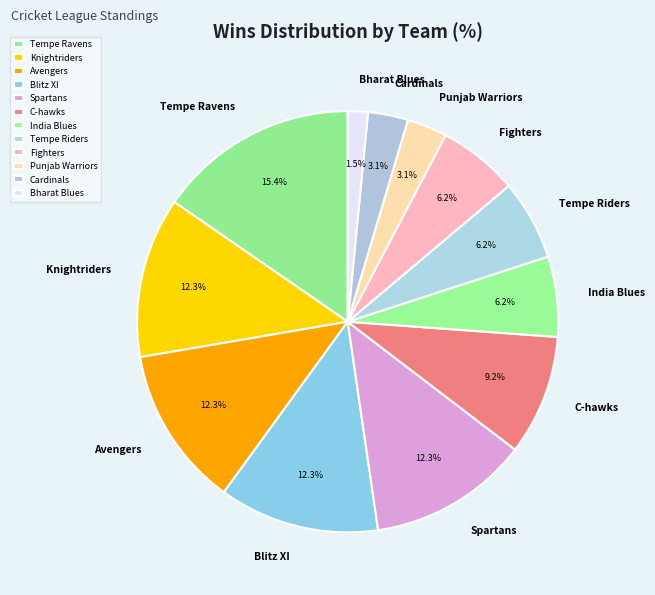

How many segments does this pie chart have?

12